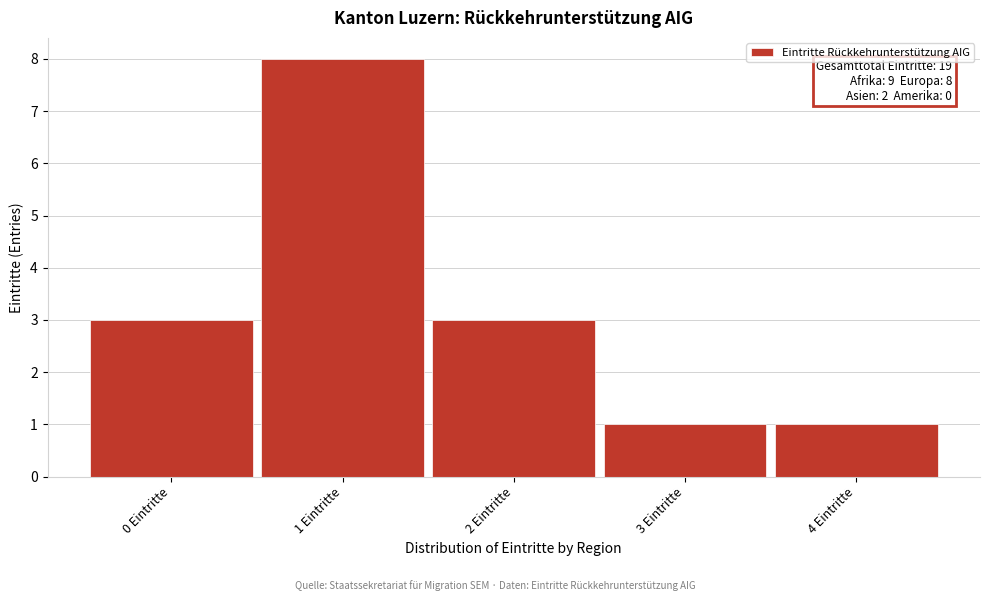

Which range on the x-axis has the tallest bar?

0.5 to 1.5